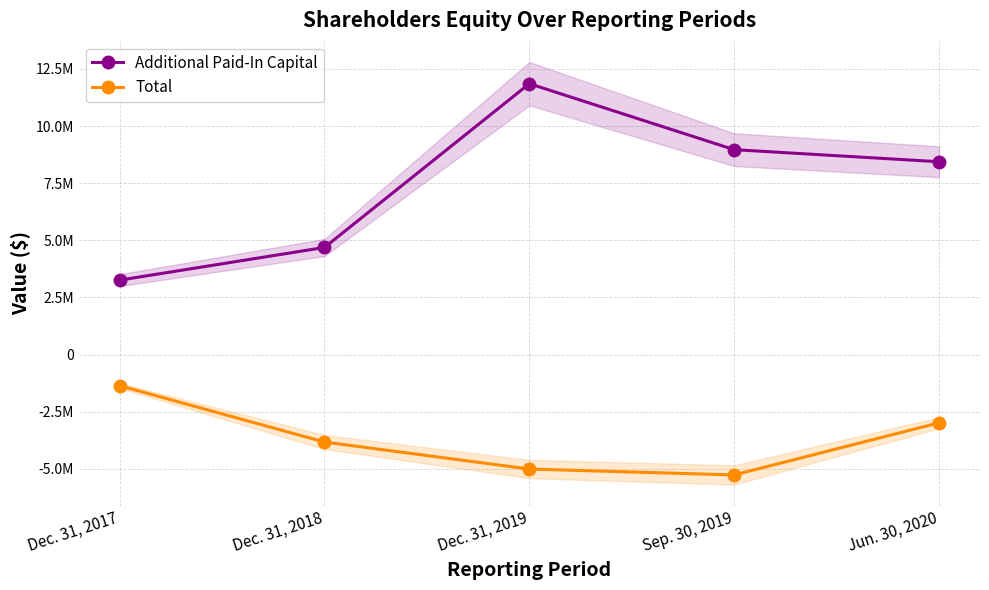

Rank the series by their average value, from highest to lowest.

Additional Paid-In Capital, Total